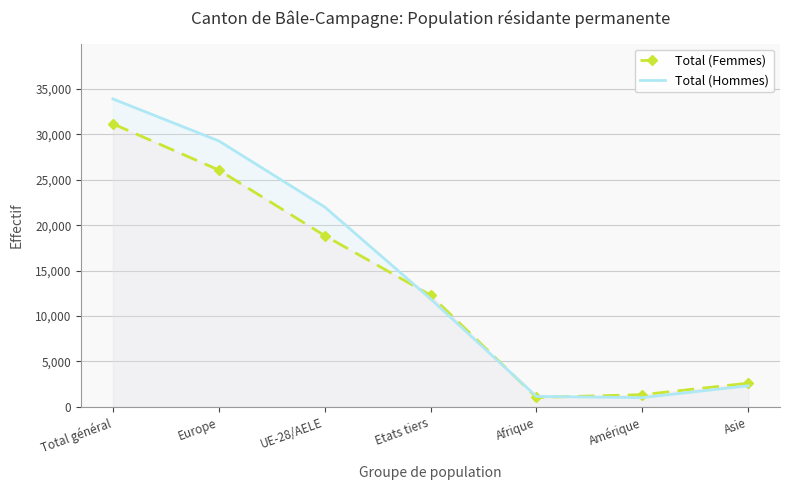

What position from the right is Total général?

7